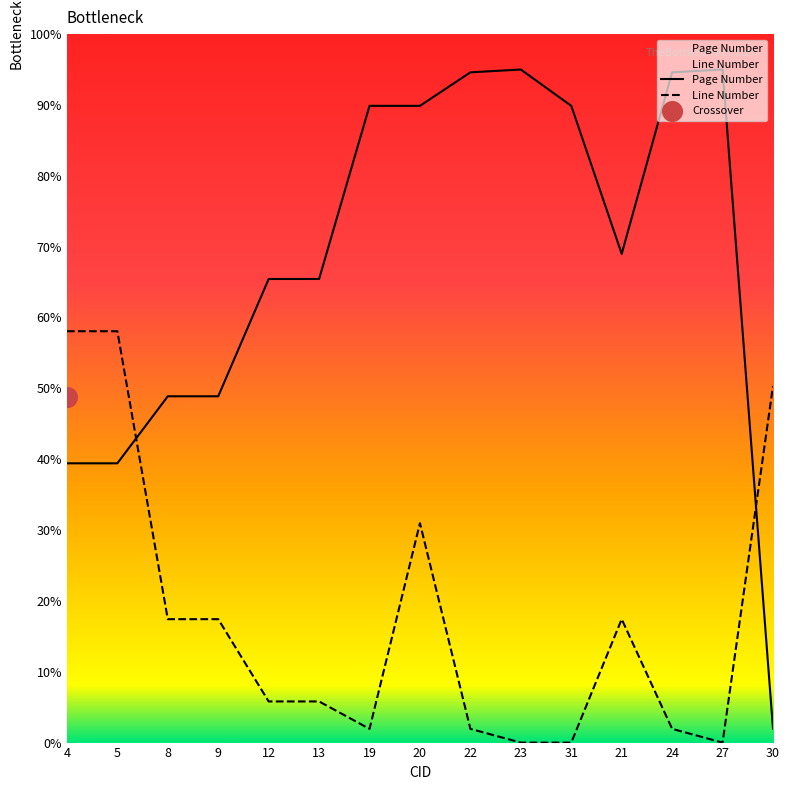

At how many categories does at least one series exceed 43?

15